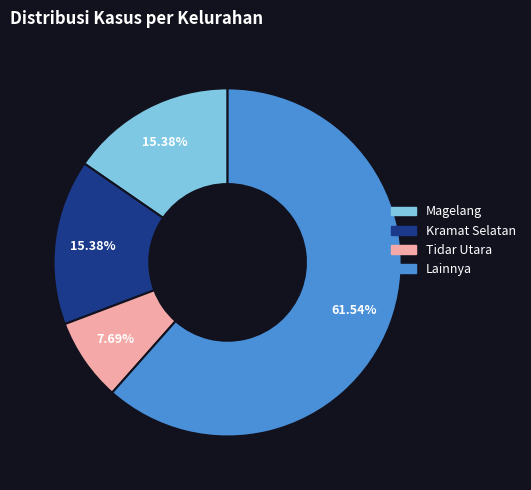

How many slices are in this pie chart?

4